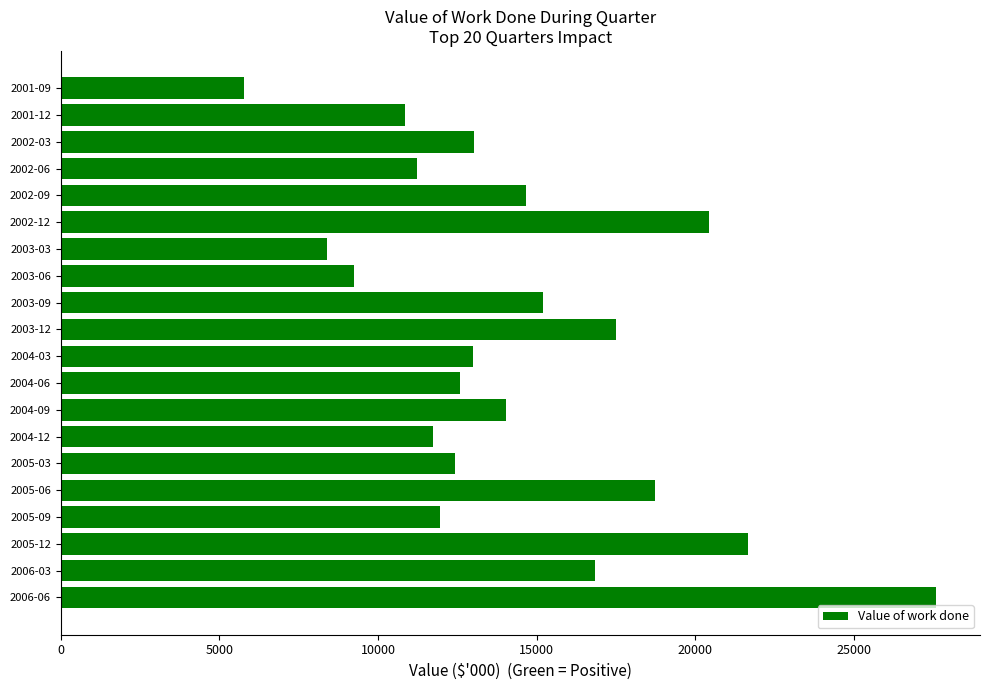

At which label is the value closest to 16680?

2006-03